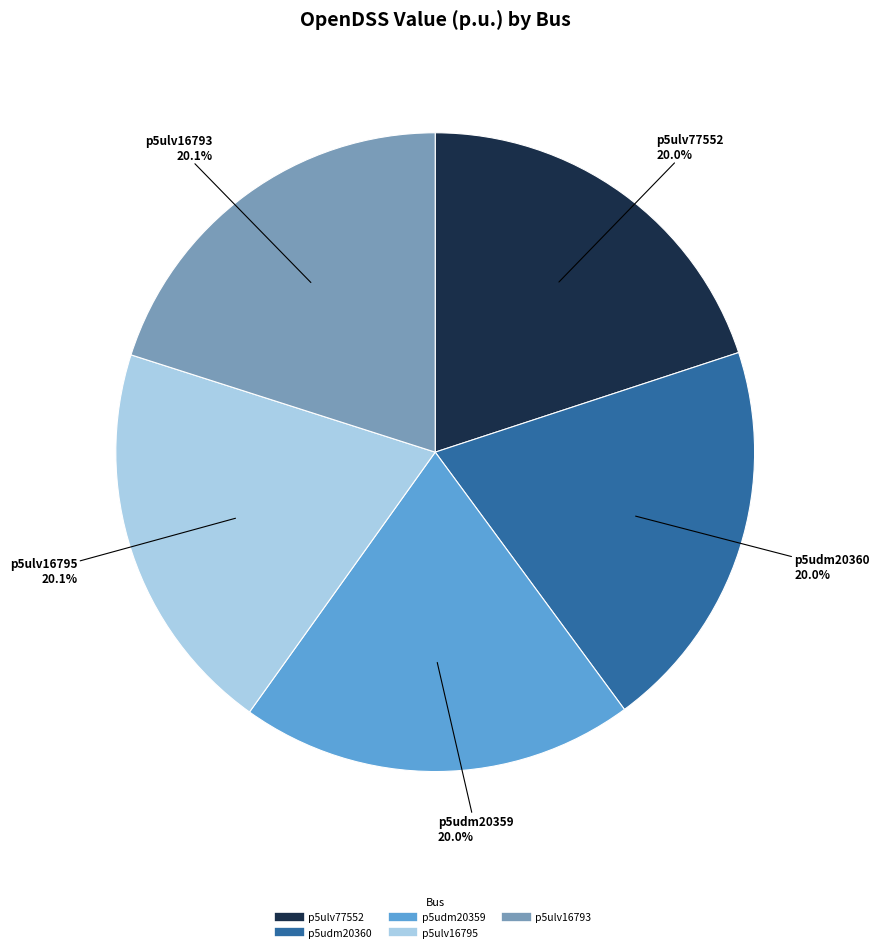

Count the number of slices in the pie.

5